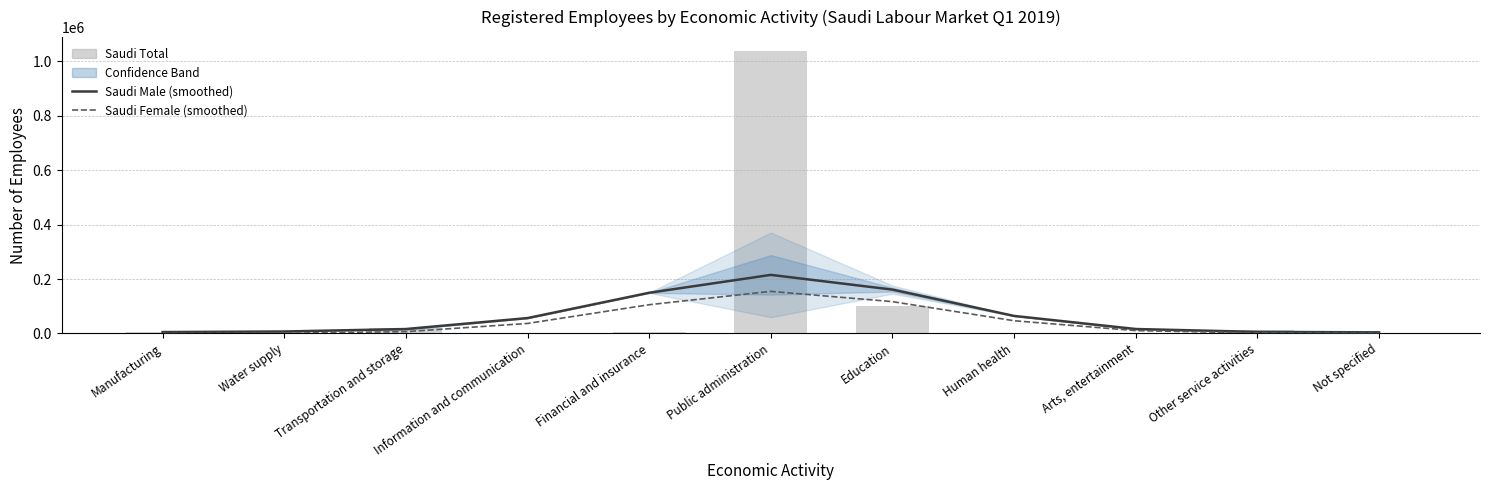

At which label does Saudi Male (smoothed) first exceed 16135?

Information and communication